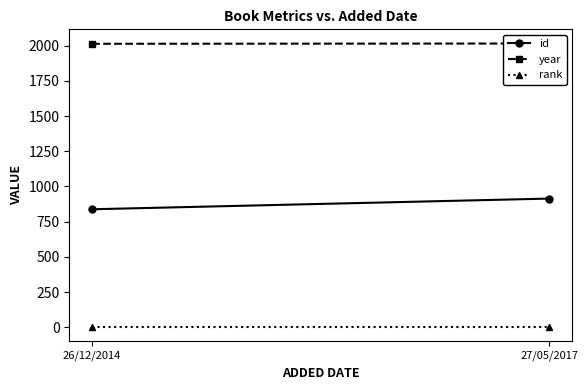

What is the spread (max minus min) of values at 27/05/2017?

2015